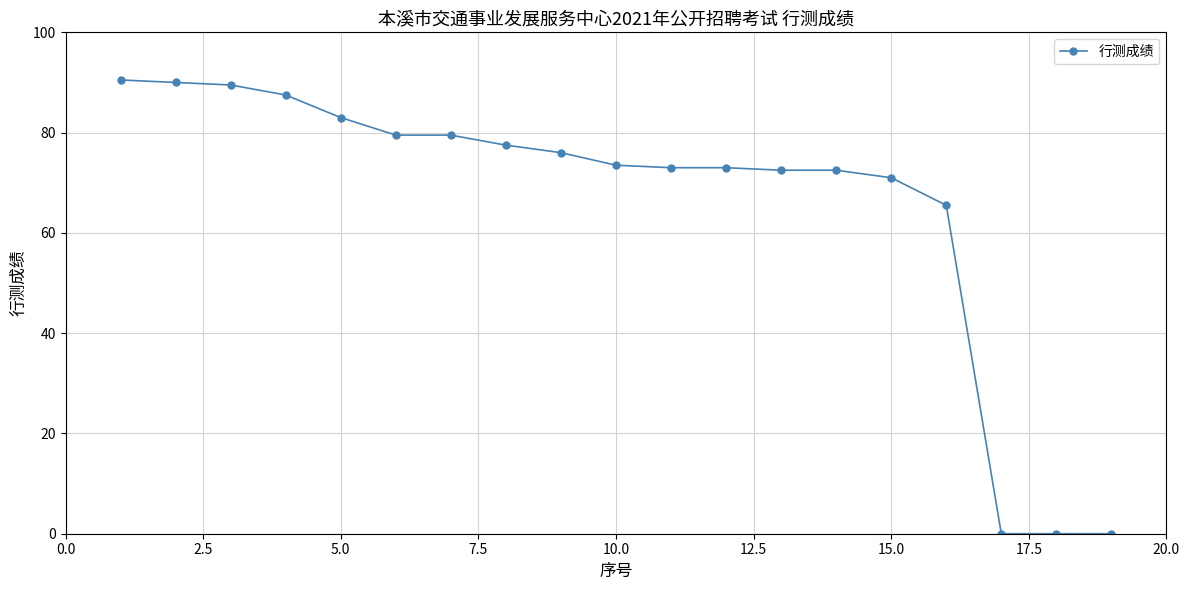

What is the maximum value shown in the chart?

90.5